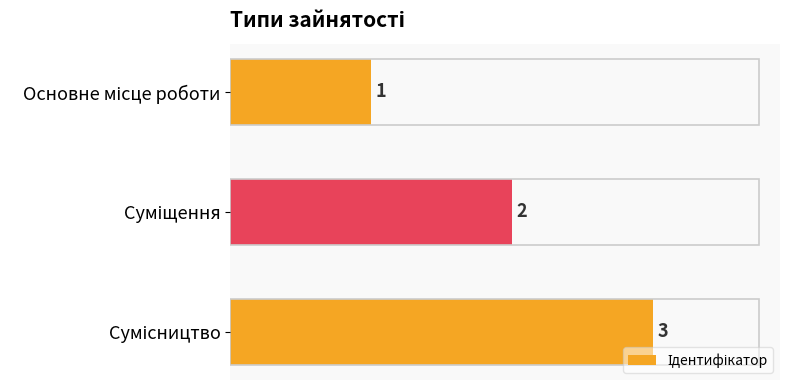

Are the bars horizontal?

Yes